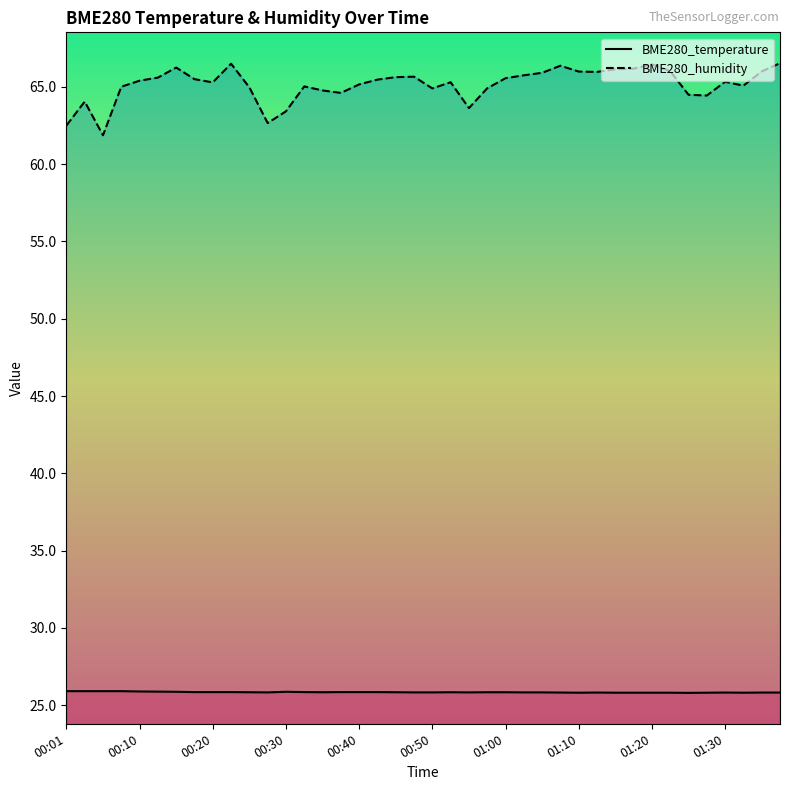

What is the difference between the second highest and minimum values in the BME280_temperature series?

0.1